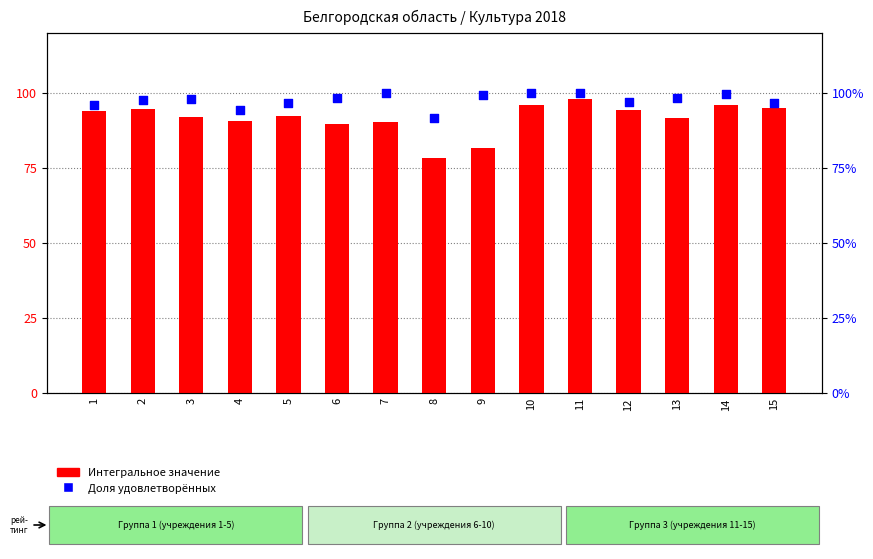

Which series has the largest Y range (max minus min)?

Интегральное значение